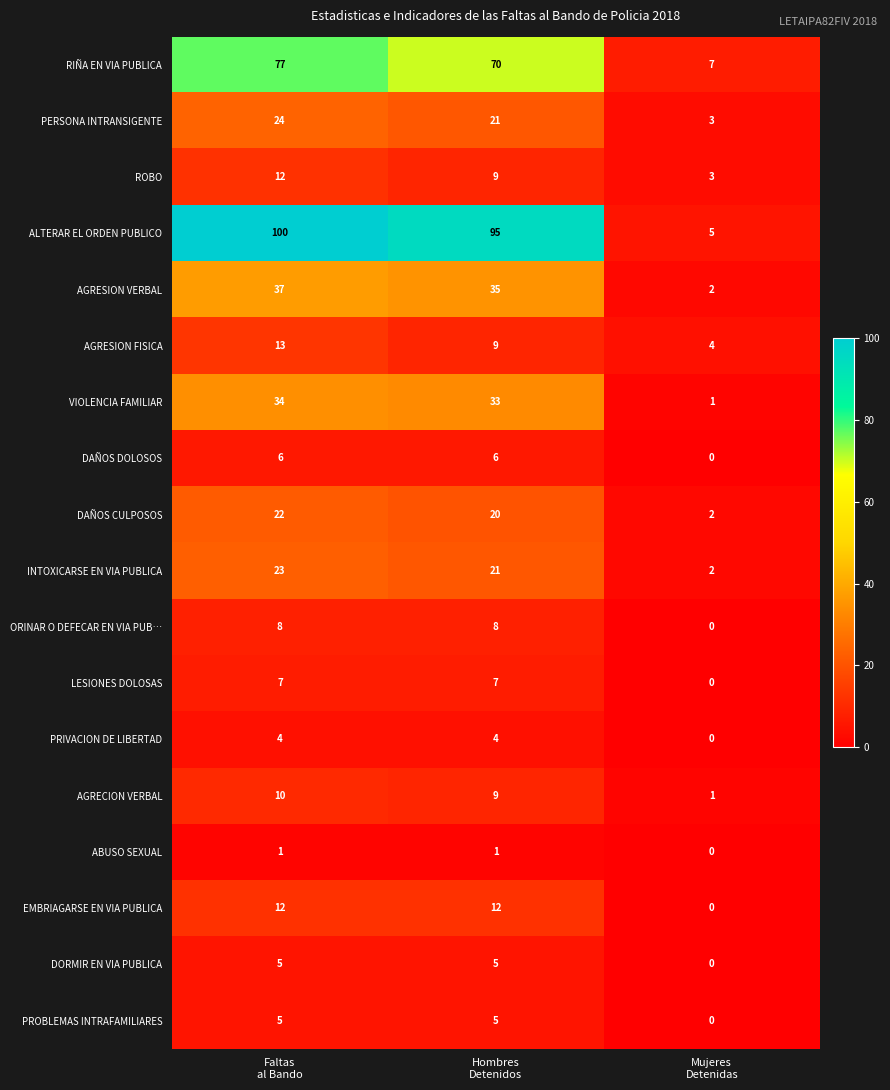

What is the maximum value shown in the chart?

100